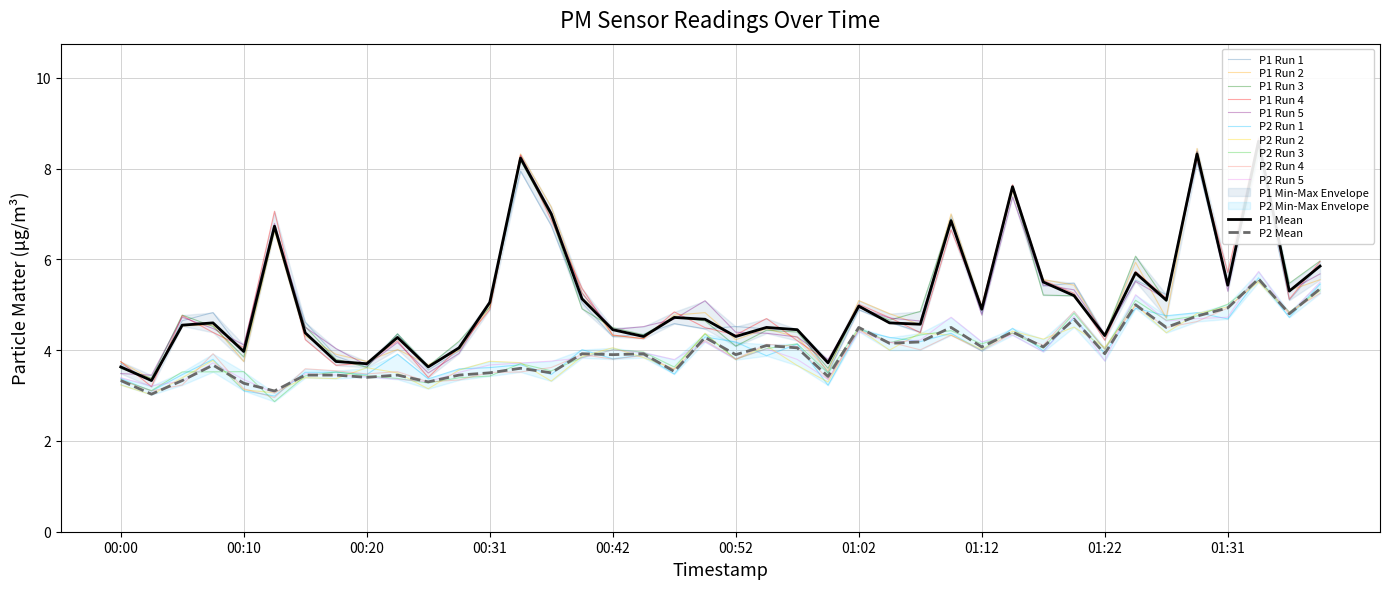

True or false: P1 and P2 intersect in this chart.

False